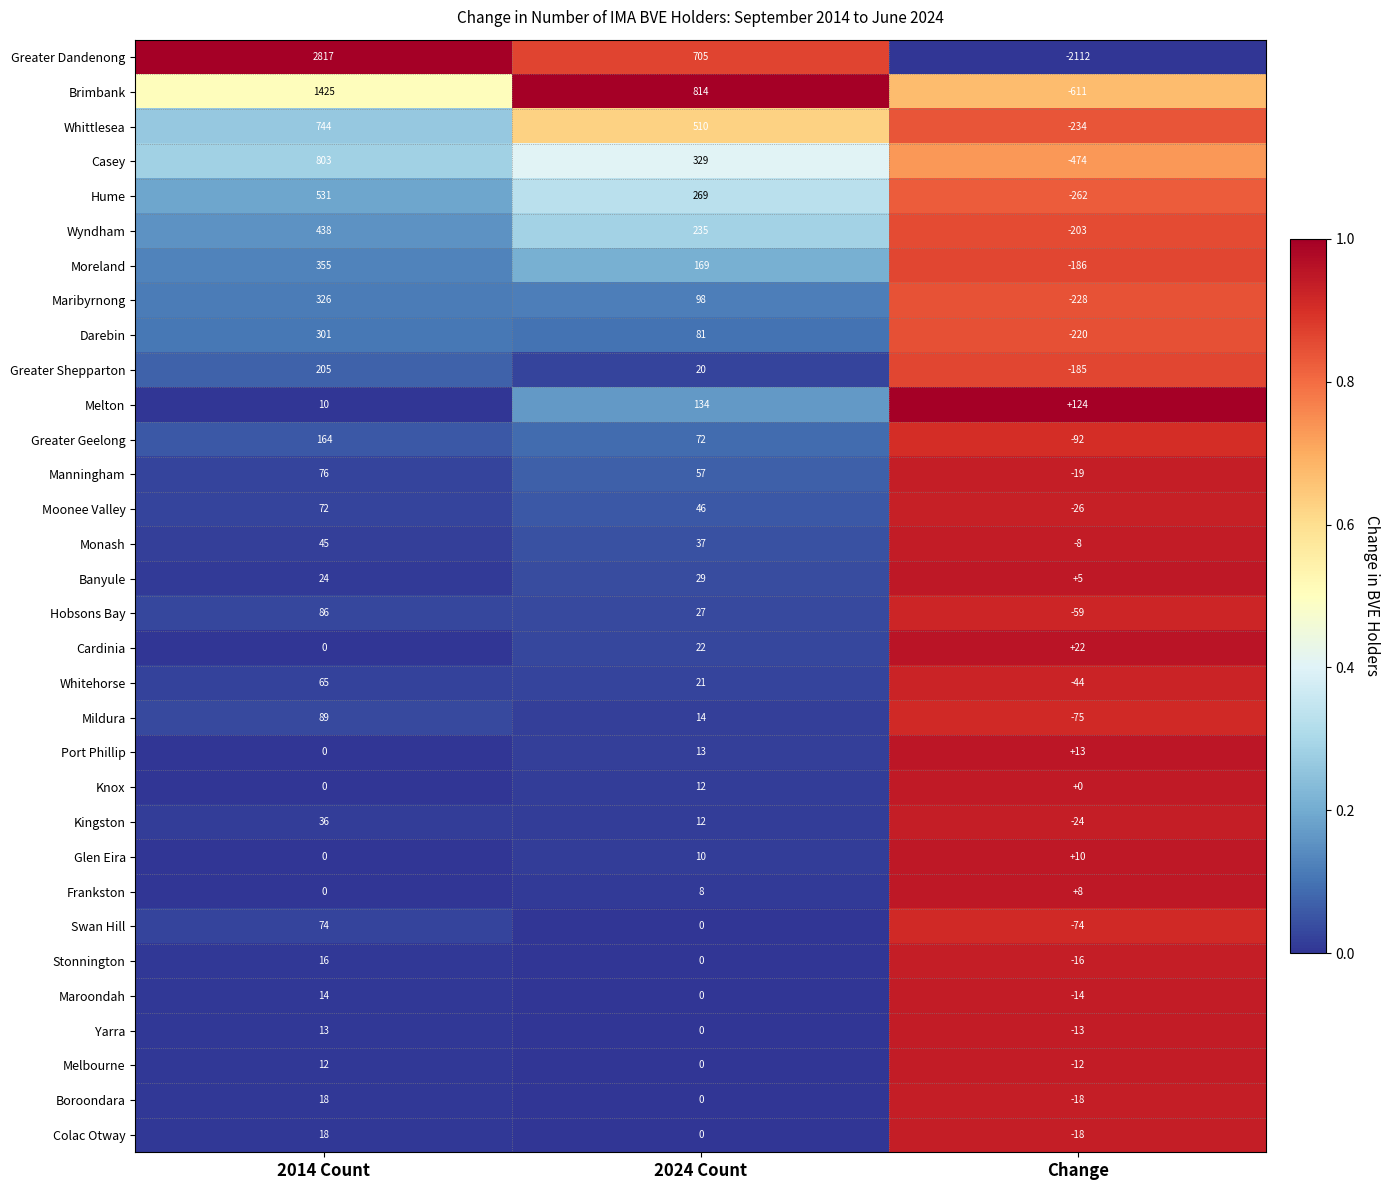

What is the maximum value shown in the chart?

2817